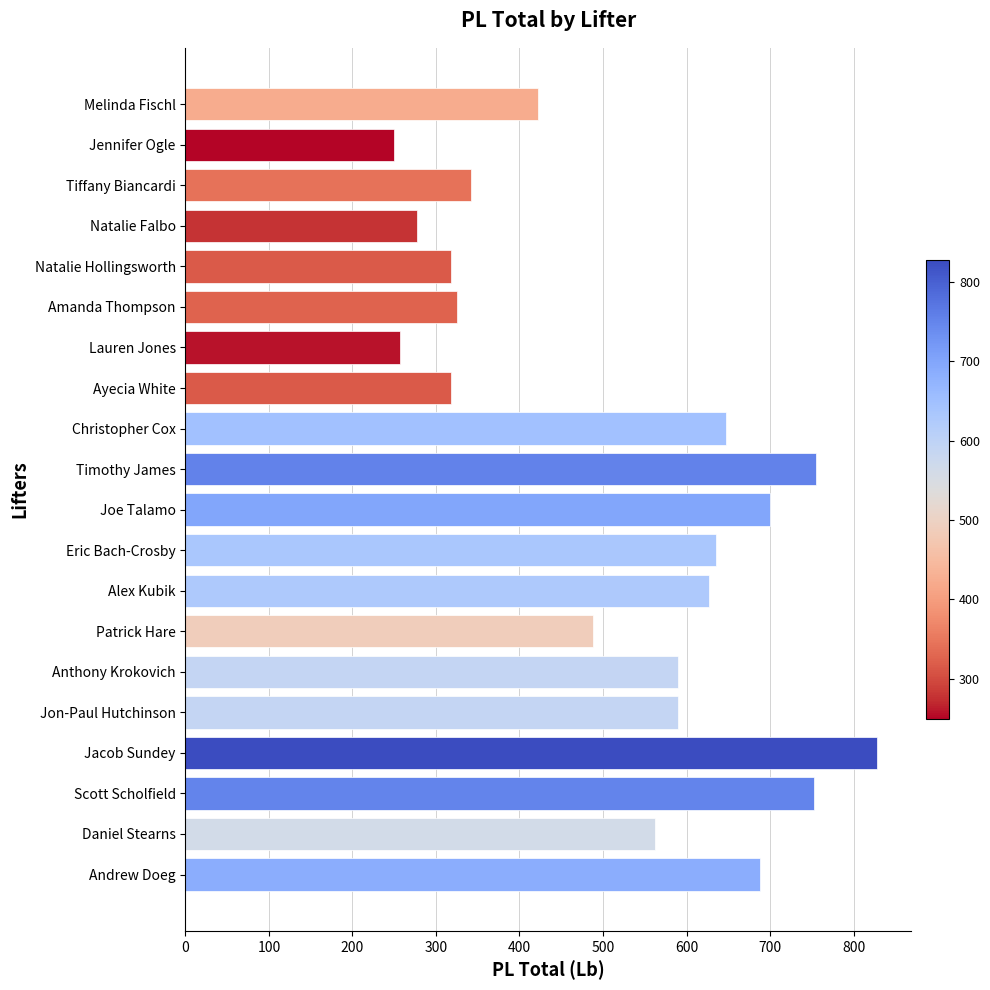

What is the sum of all values?

10372.5